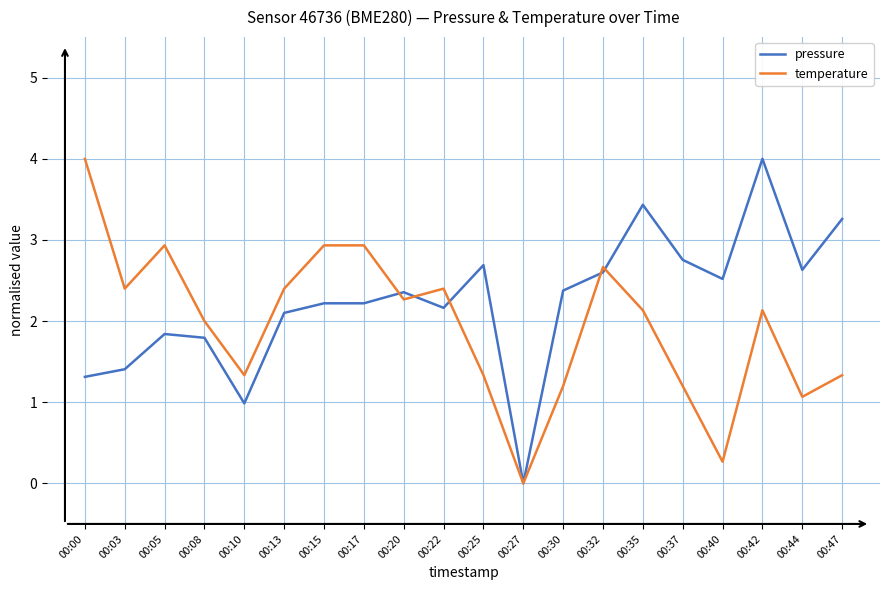

Between 00:10 and 00:20, which series saw the biggest shift?

pressure